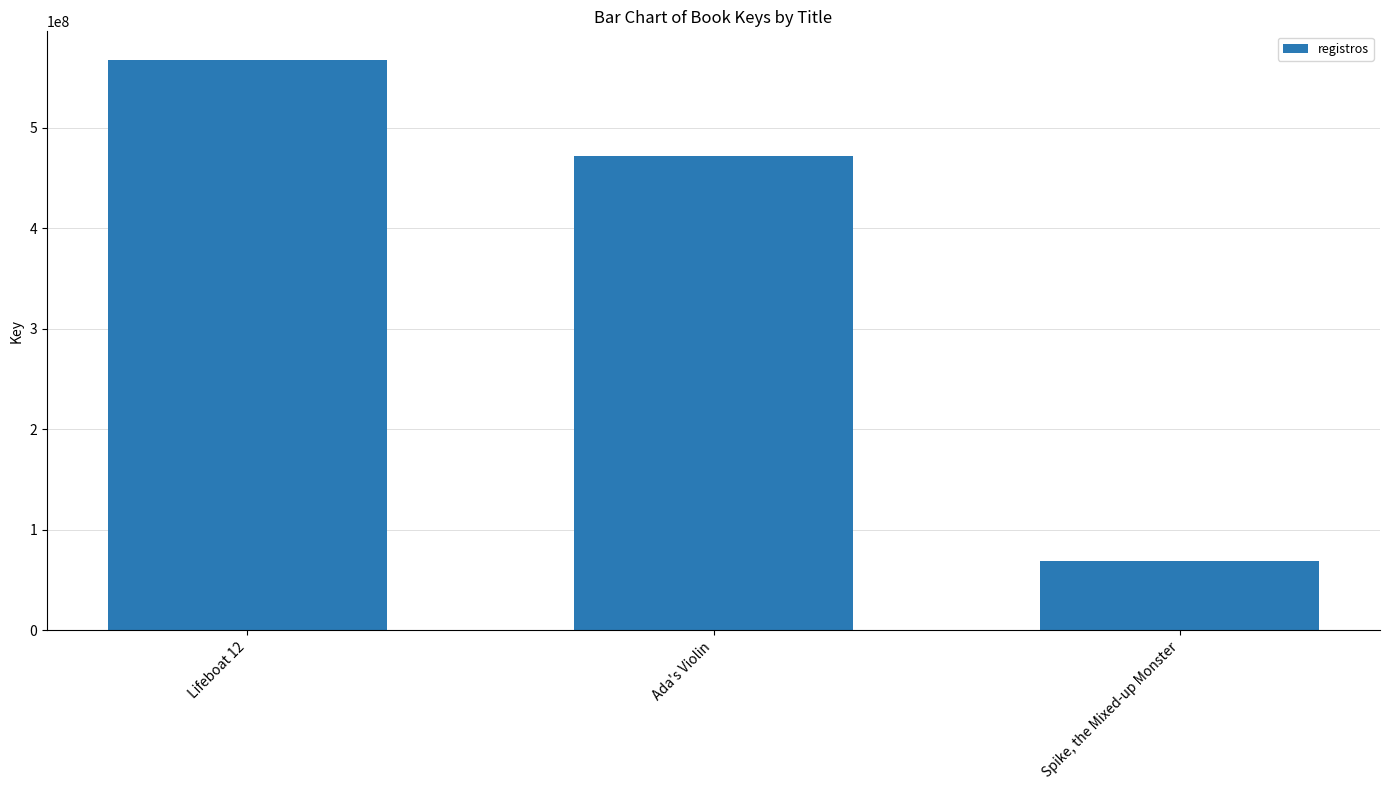

Reading left to right, what are all the values shown in this chart?

Lifeboat 12=567301969	Ada's Violin=471633004	Spike, the Mixed-up Monster=69501122